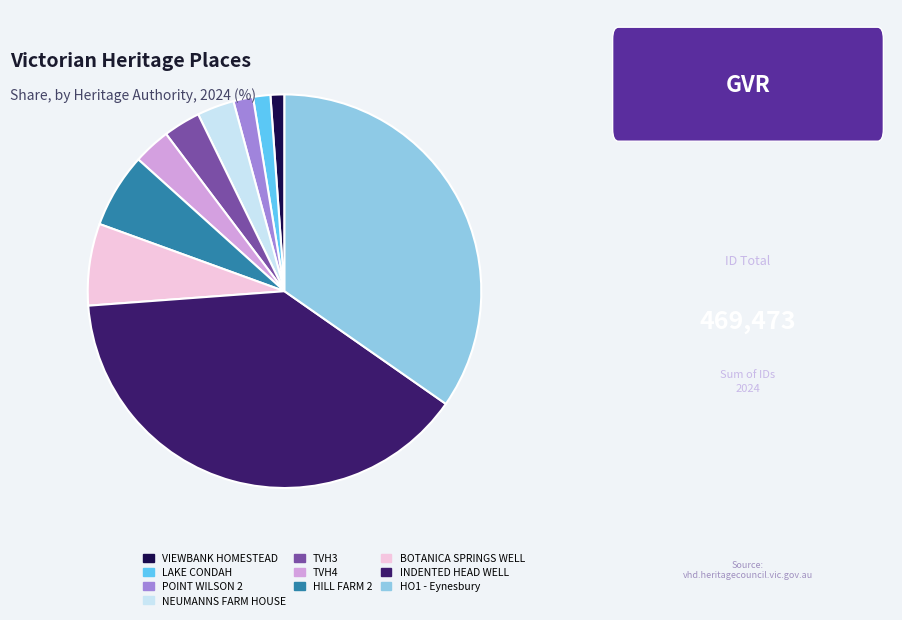

Is the sum of TVH4 and VIEWBANK HOMESTEAD greater than half?

No